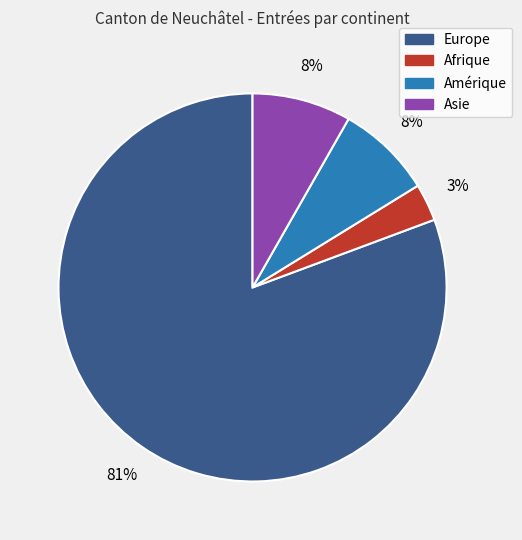

To the nearest percent, what is the difference between the largest and smallest slice percentages?

78%